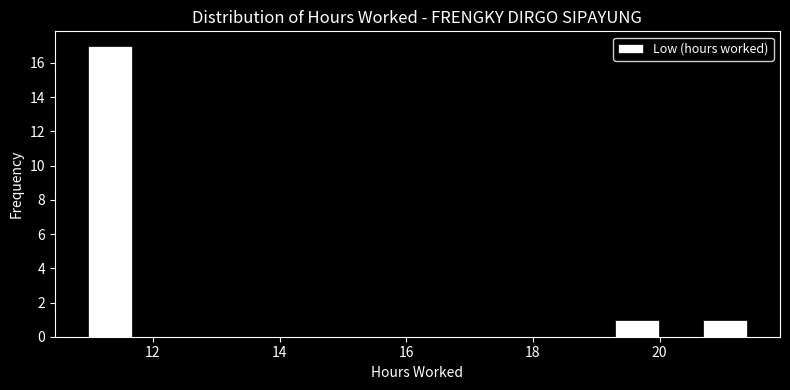

Read against the x-axis, roughly where is the centre of the tallest bar?

11.4